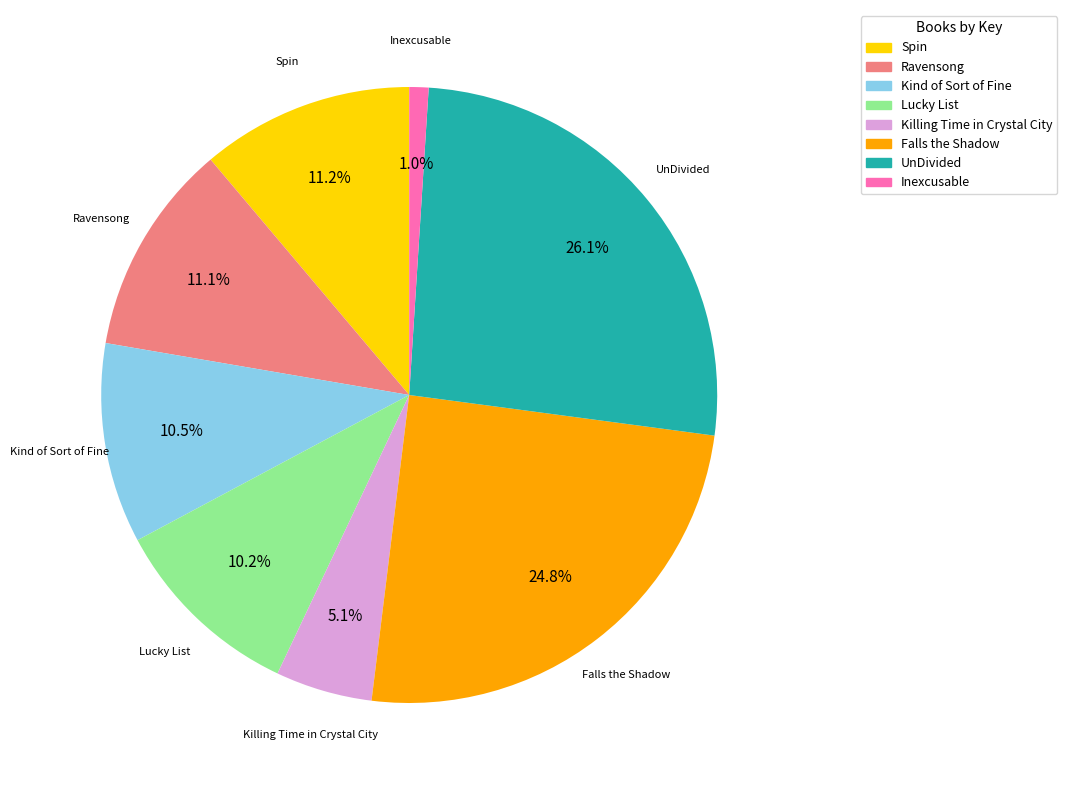

Combined, what portion of the pie is Falls the Shadow and UnDivided?

50.9%